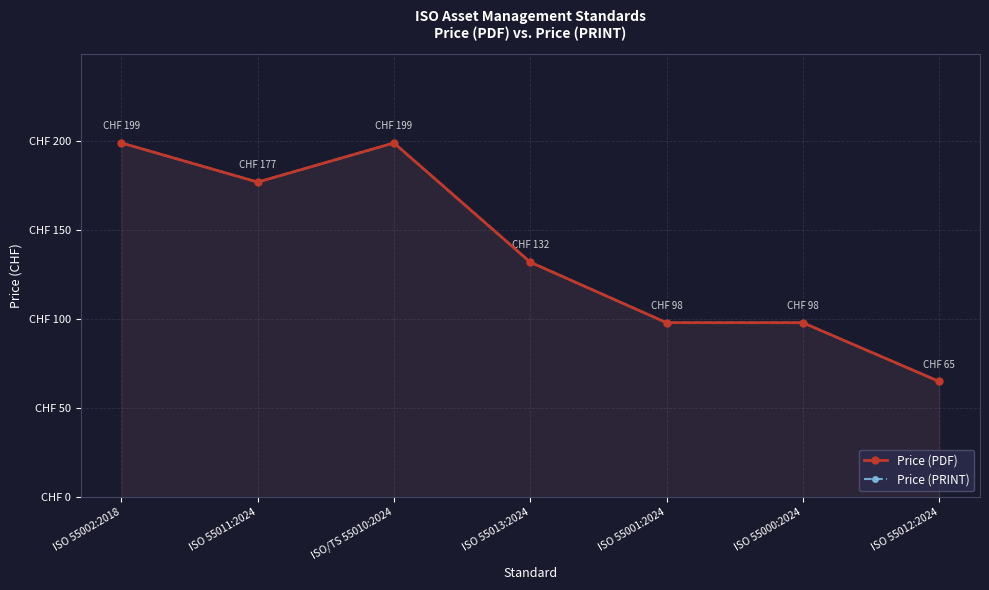

Is it true that Price (PRINT) equals 132 at ISO 55013:2024?

True